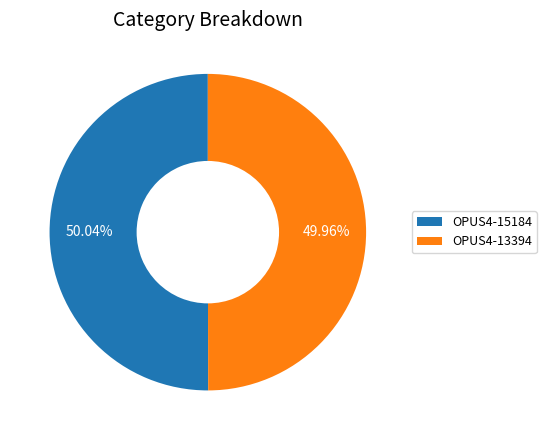

The OPUS4-15184 slice represents 62% of the pie. True or false?

False